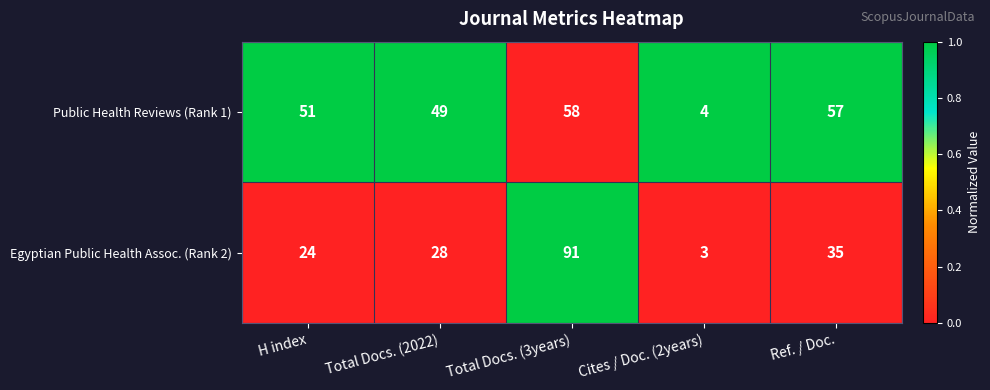

Rank the series at Cites / Doc. (2years) from highest to lowest value.

Public Health Reviews (Rank 1), Egyptian Public Health Assoc. (Rank 2)